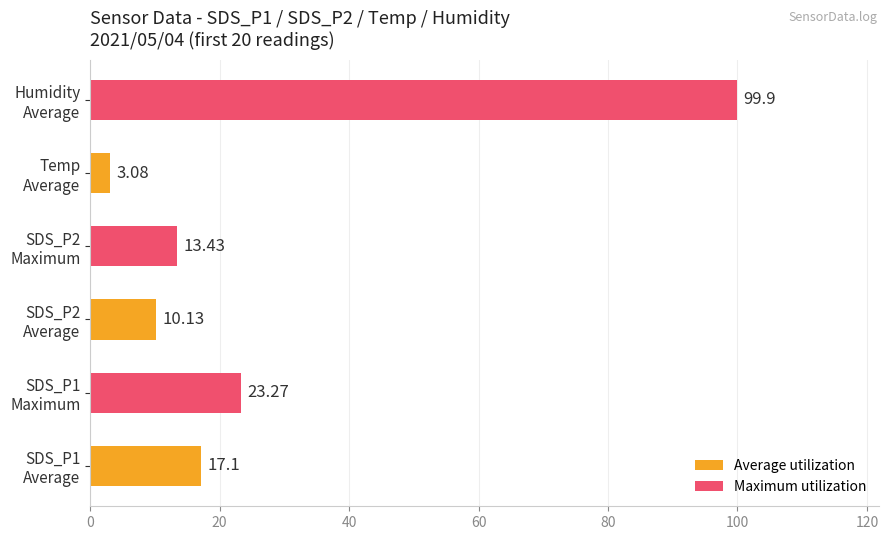

Are the bars horizontal?

Yes